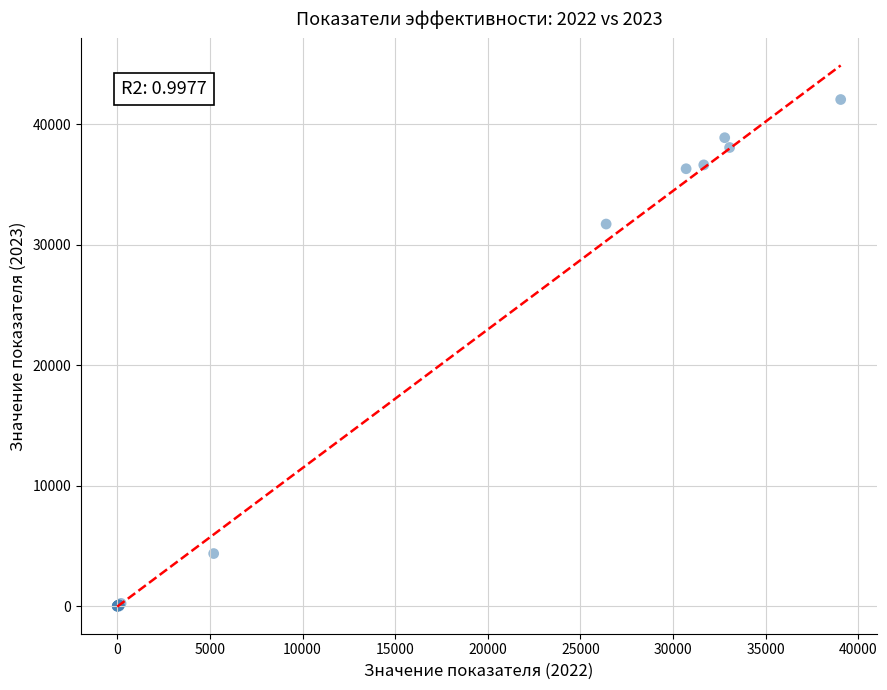

What Y value in the scatter plot is closest to 21027?

31720.3